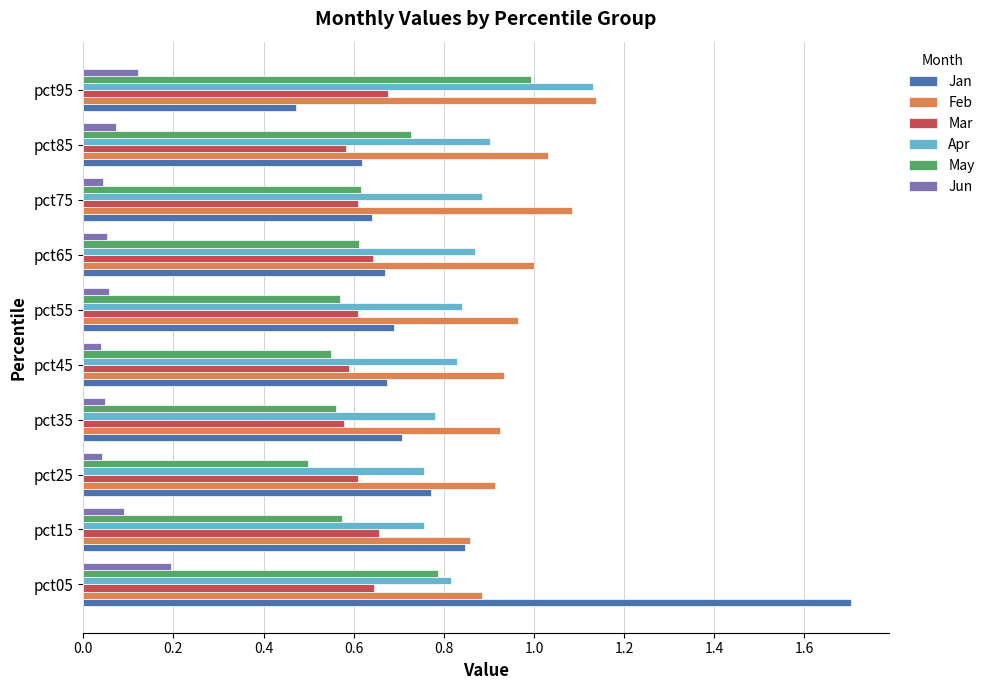

What is the total value across all series at pct05?

5.0